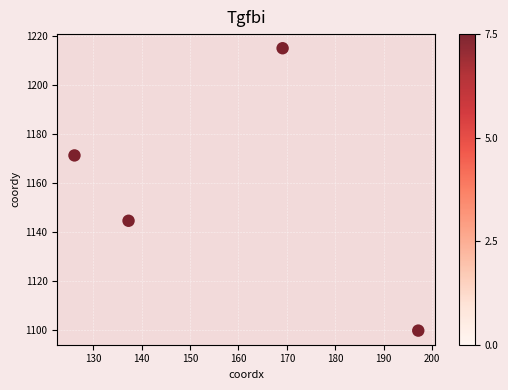

What Y value in the scatter plot is closest to 1157?

1144.7